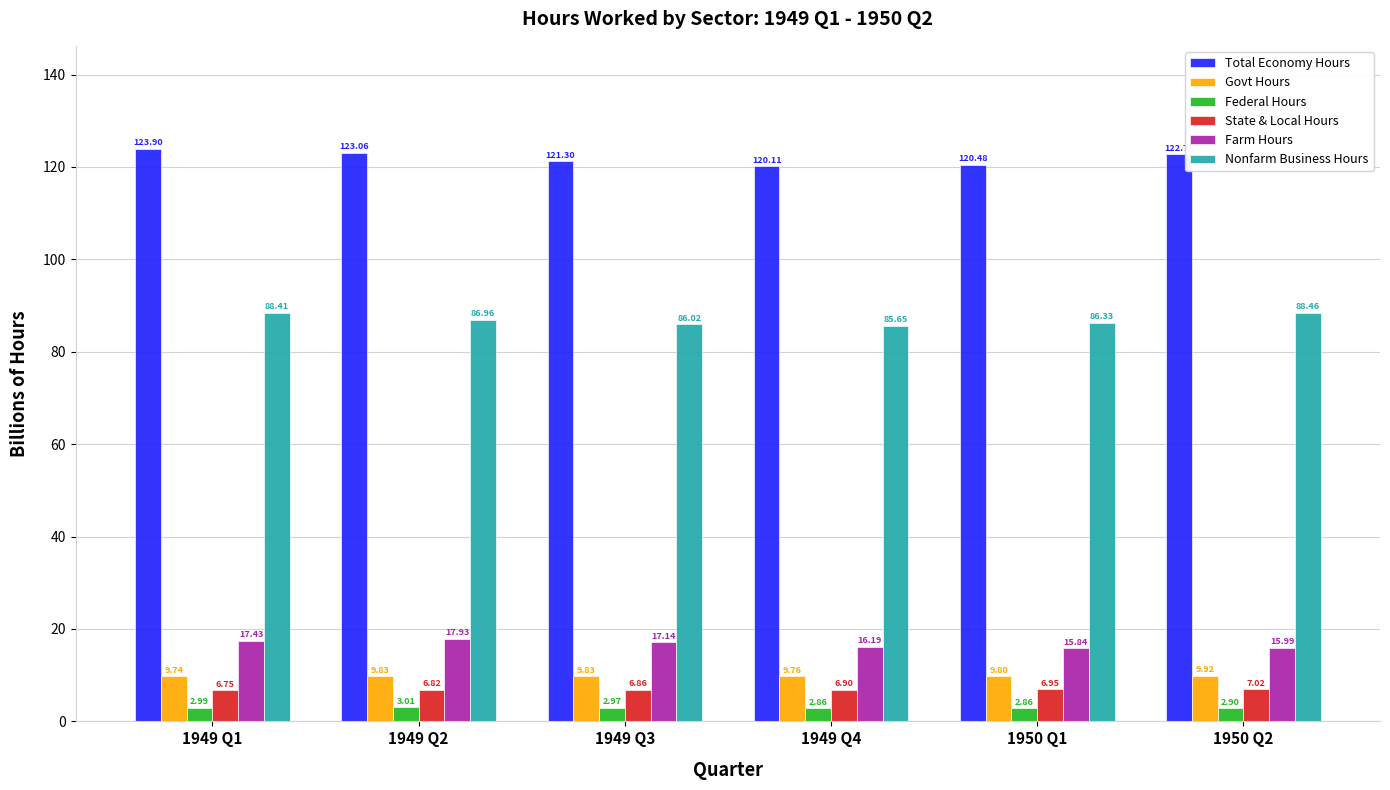

How many Govt Hours values are between 9 and 10?

6